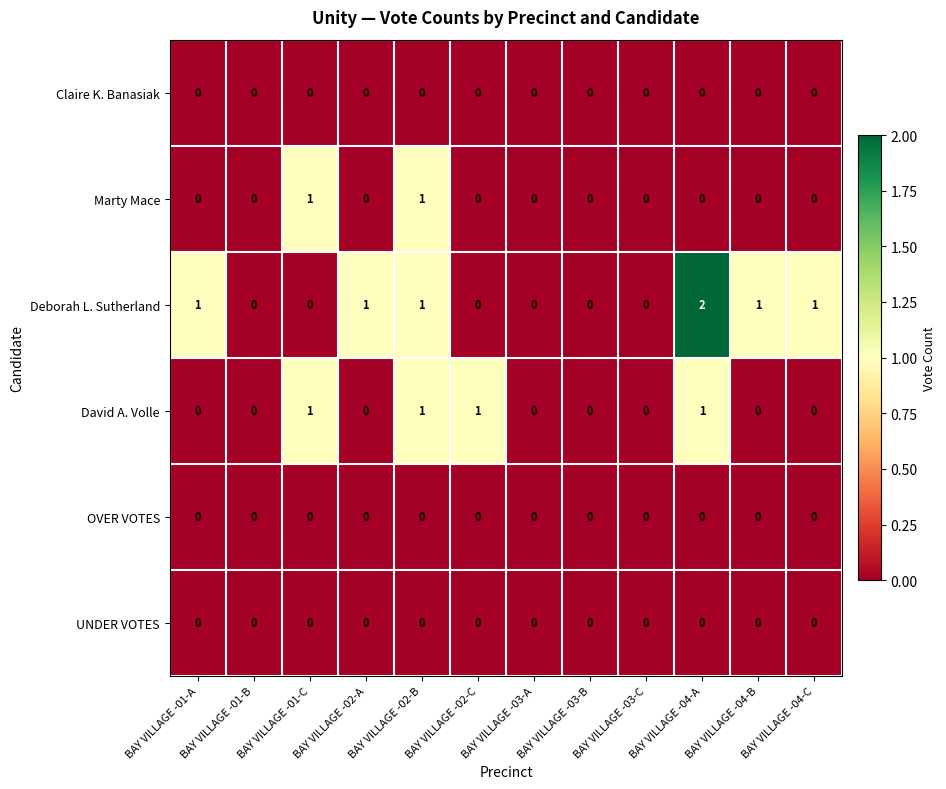

Between BAY VILLAGE -03-B and BAY VILLAGE -04-B, which series saw the biggest shift?

Deborah L. Sutherland